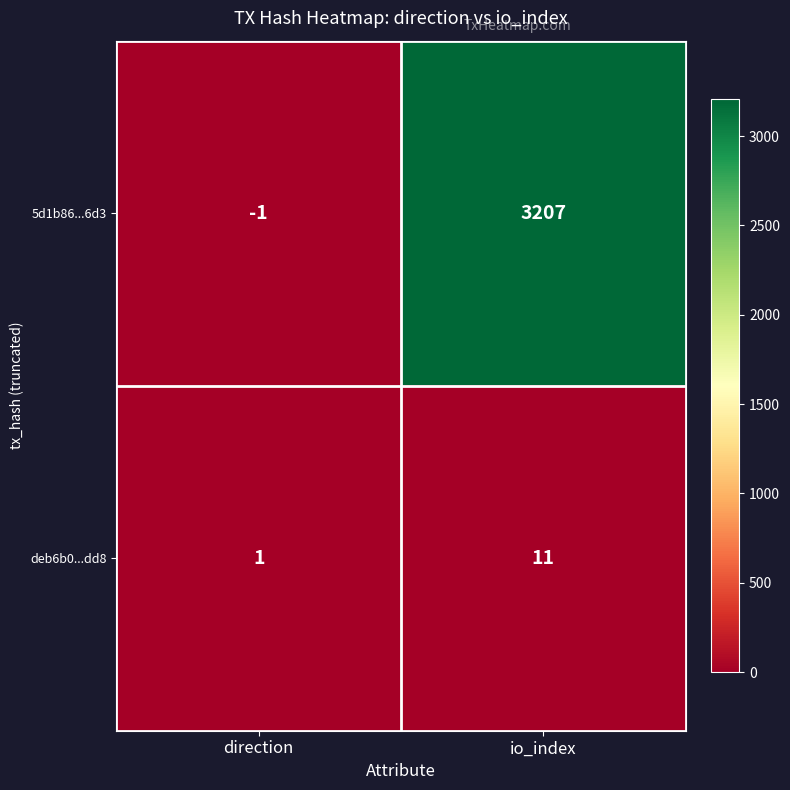

Which label corresponds to the smallest value in the chart?

direction